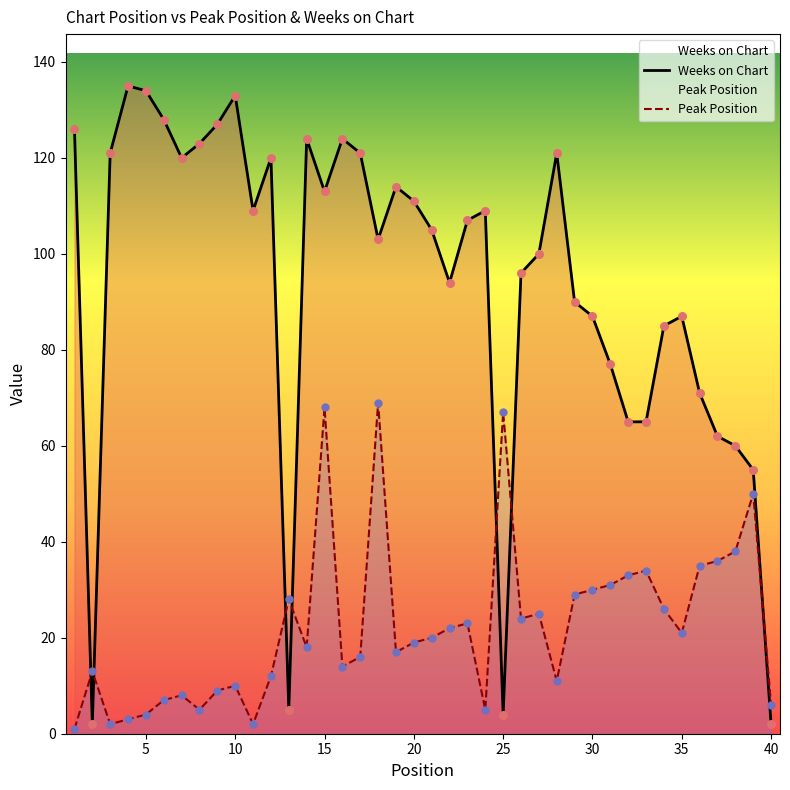

At which category is the sum across all series the highest?

15